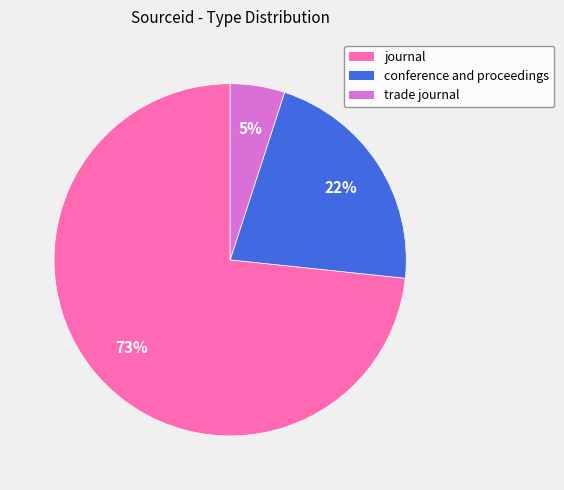

Combined, do journal and trade journal account for over 50%?

Yes